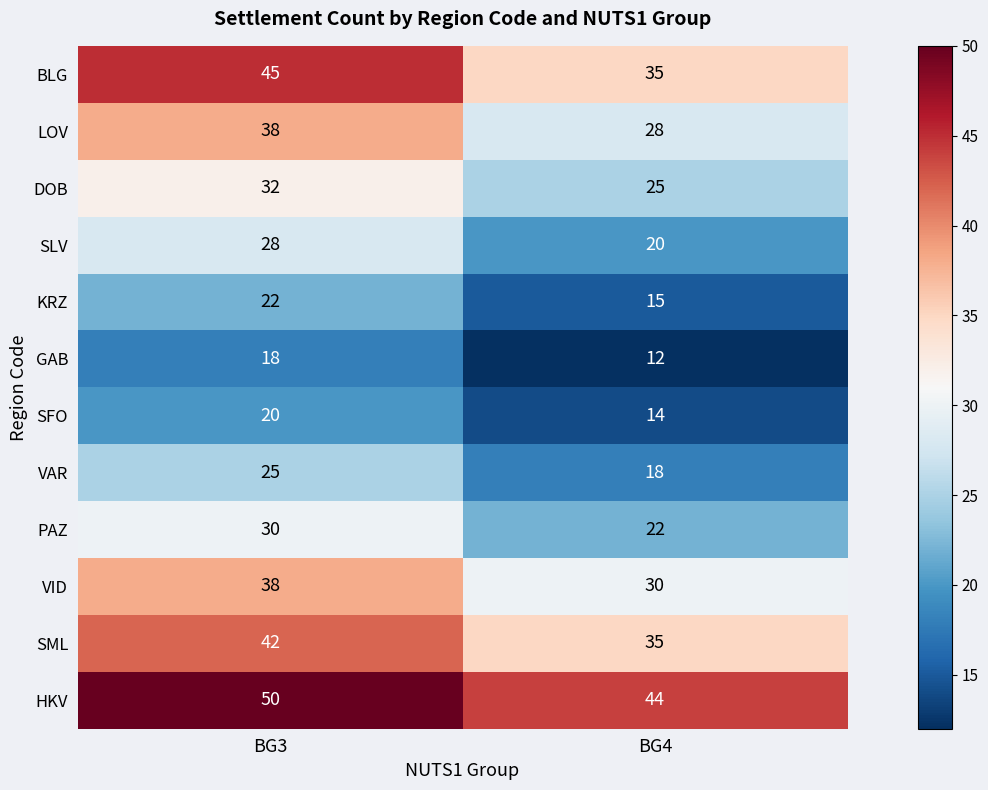

What is the minimum value shown in the chart?

12